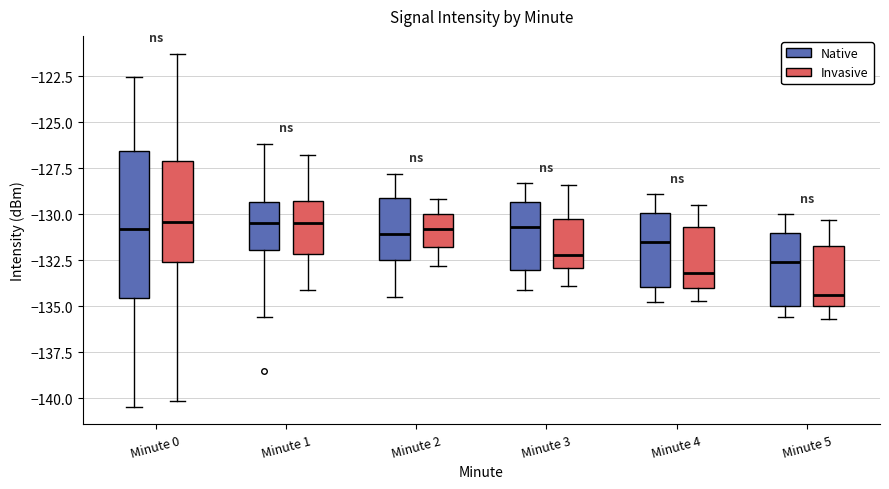

Where does the lower whisker of the box for Minute 2 (Native) end on the y-axis? The values are not printed on the chart, so give them approximately, as read against the axis.

-134.5